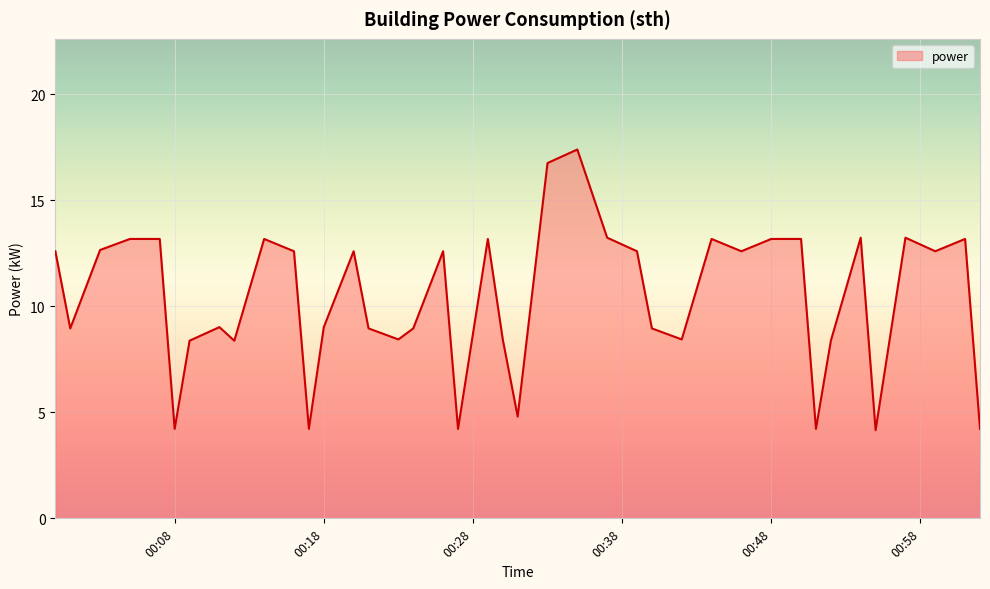

What is the minimum value shown in the chart?

4.2